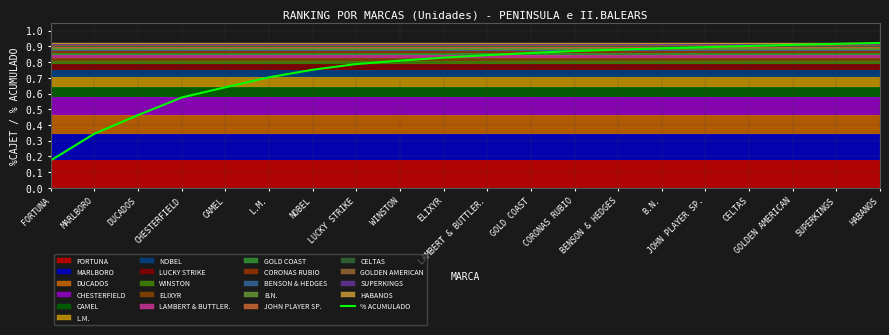

What is the minimum value shown in the chart?

0.2